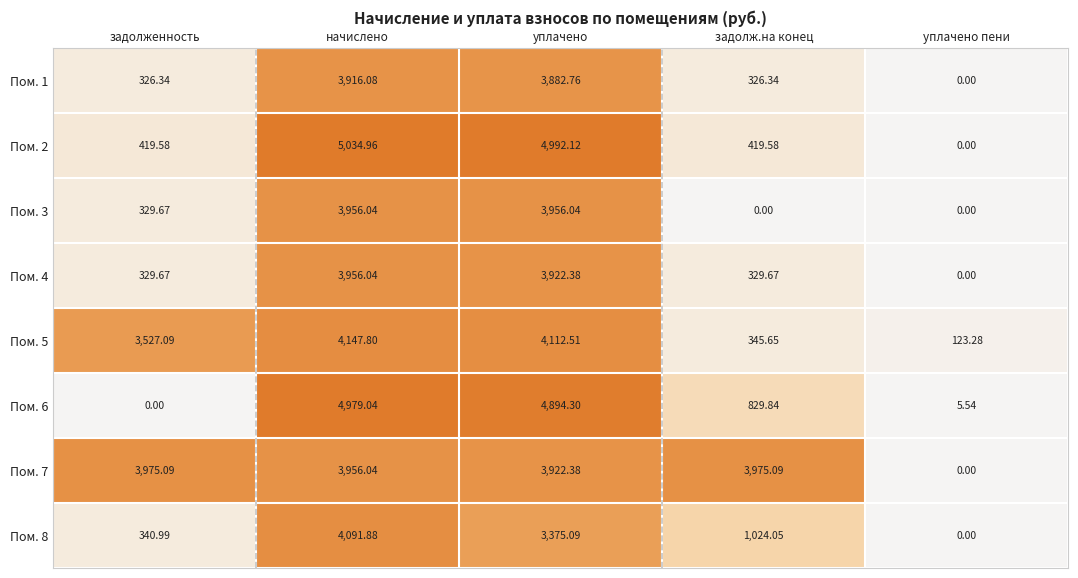

What is the difference between the highest and lowest values at начислено?

1118.9